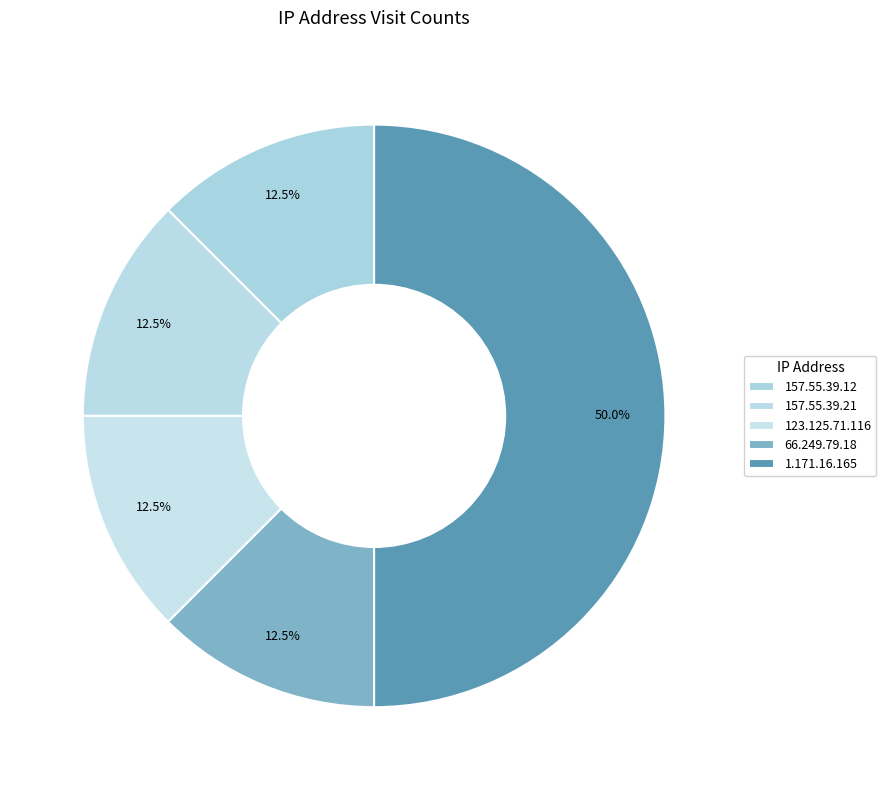

How many slices are in this pie chart?

5